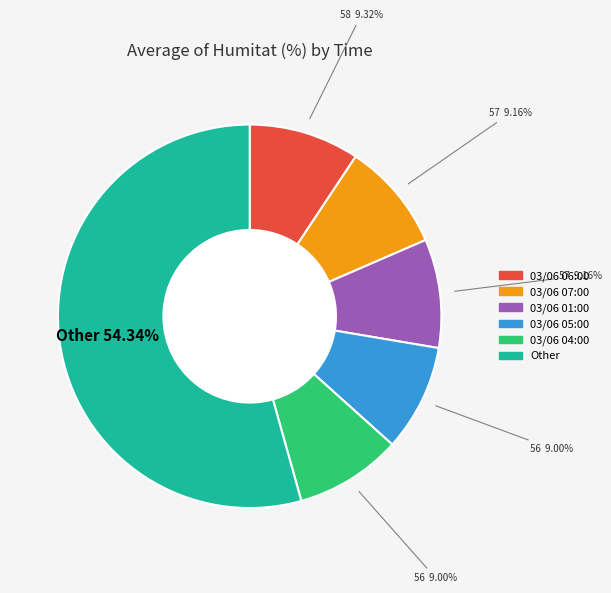

Is there a majority slice in this chart?

Yes